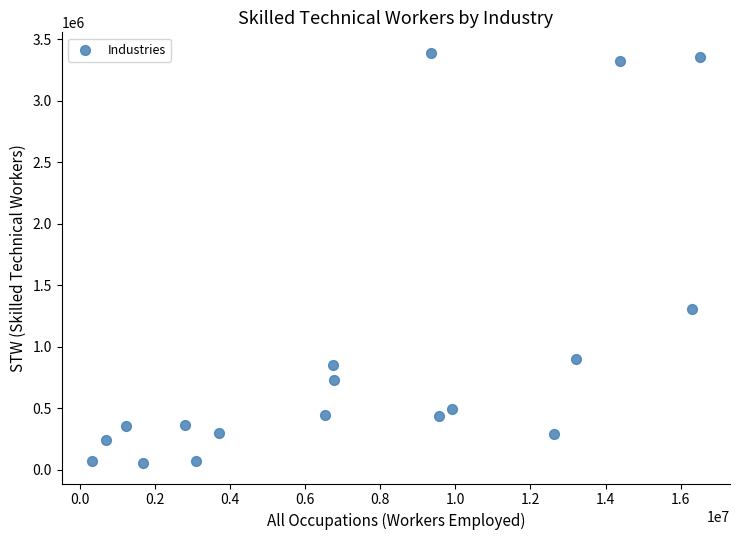

What Y value in the scatter plot is closest to 1723155?

1309555